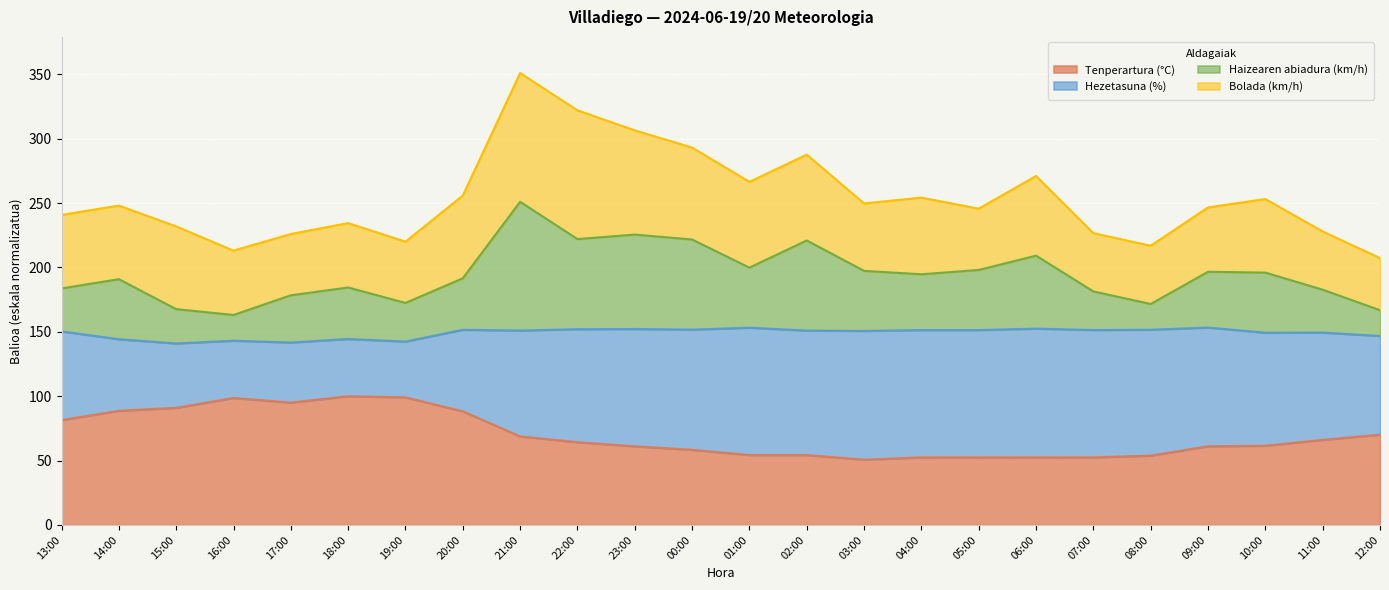

Is it true that Tenperartura (°C) equals 56.0 at 15:00?

False